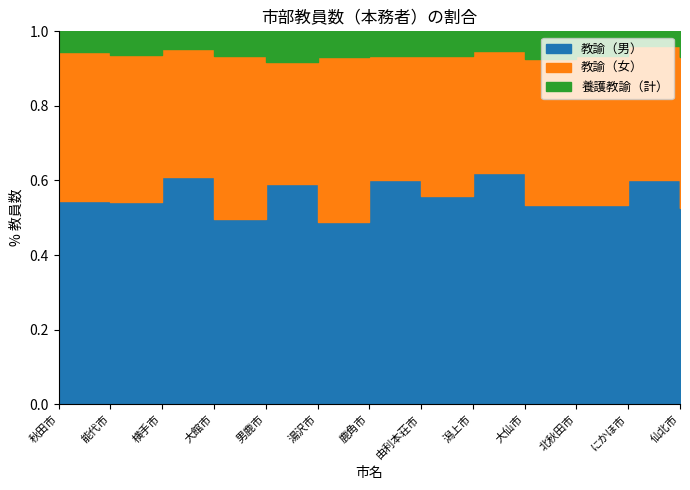

Between 仙北市 and 能代市, which is larger?

能代市